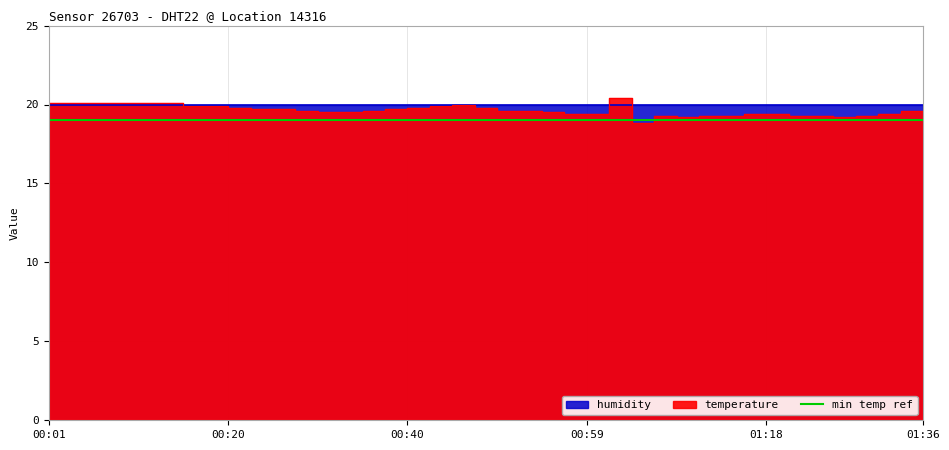

What is the difference between the second highest and second lowest values?

0.9